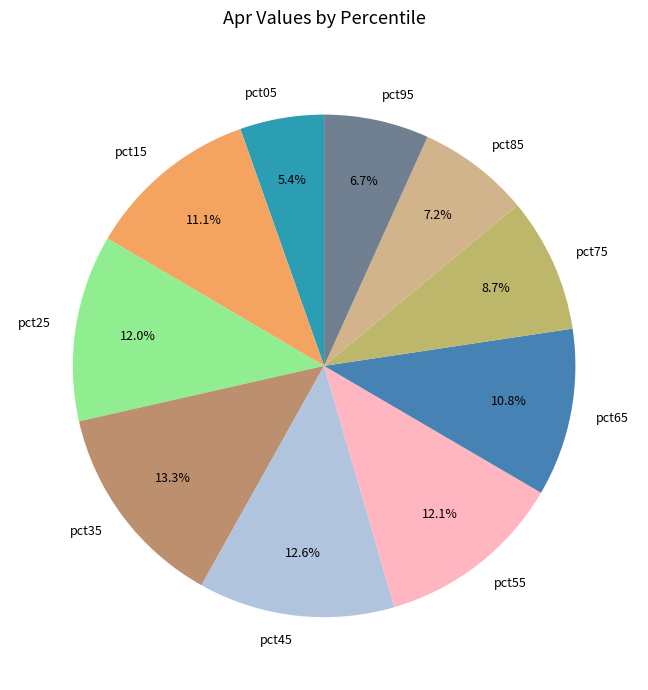

Do pct35 and pct85 together represent more than half of the pie?

No